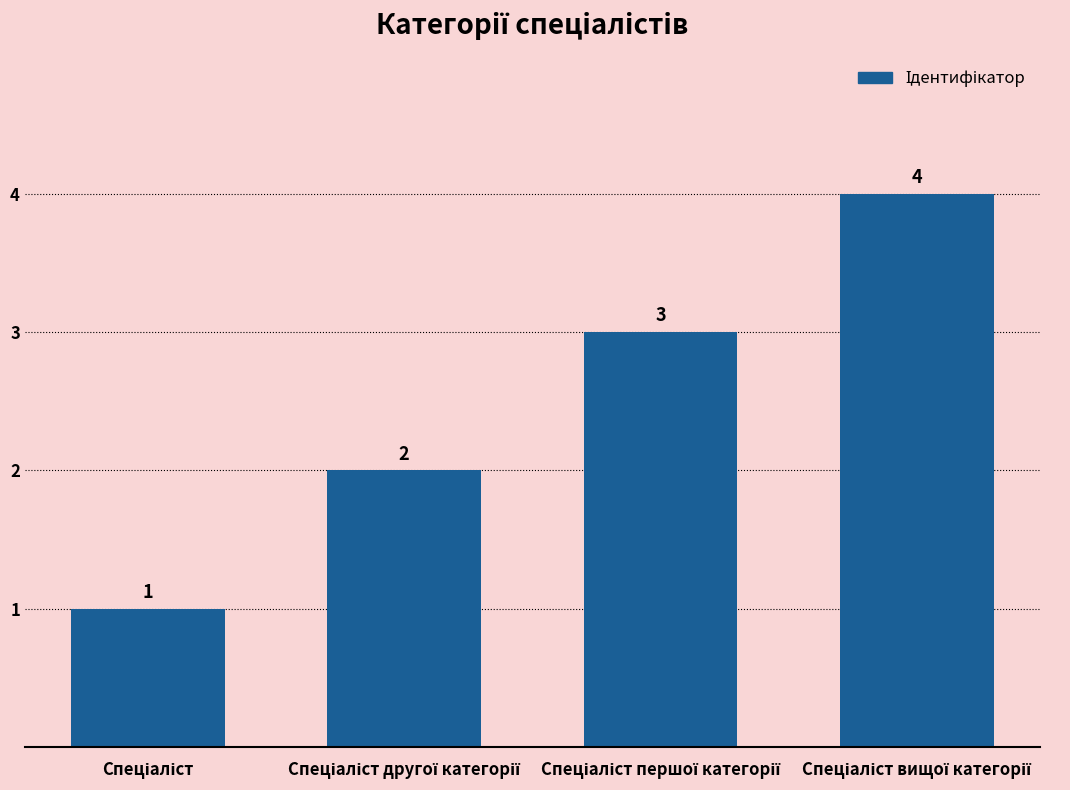

What is the greatest value displayed?

4